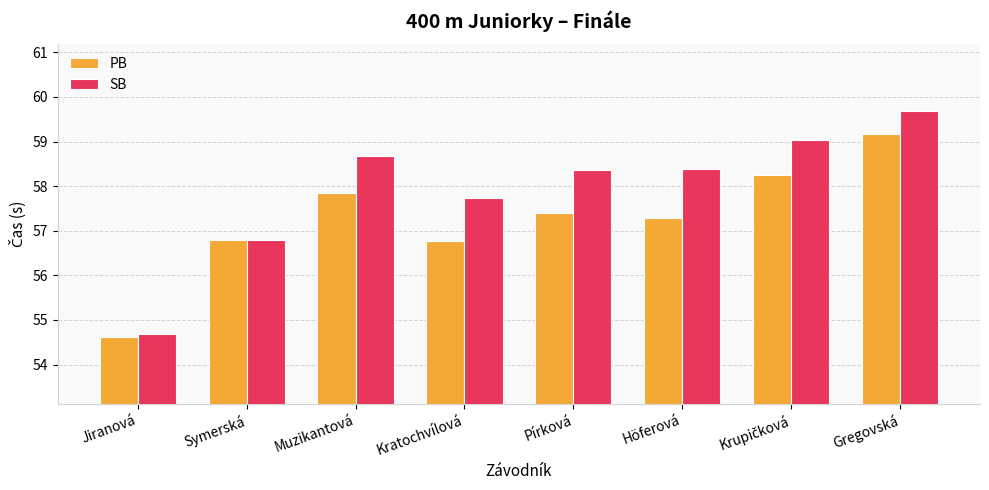

What is the total value across all series at Höferová?

115.7